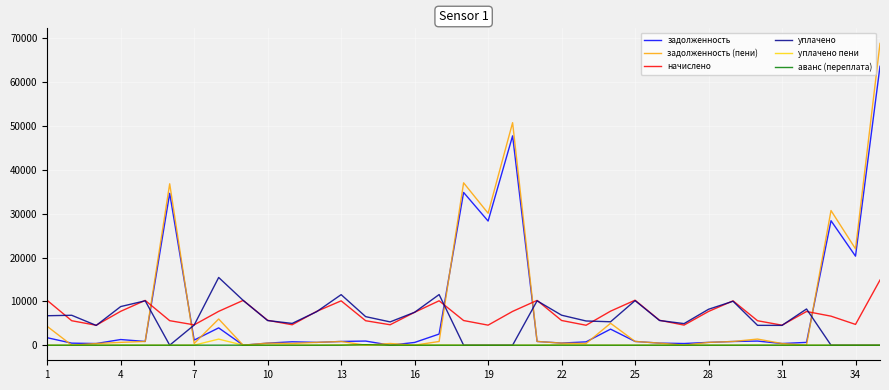

What is the greatest value displayed?

68858.3